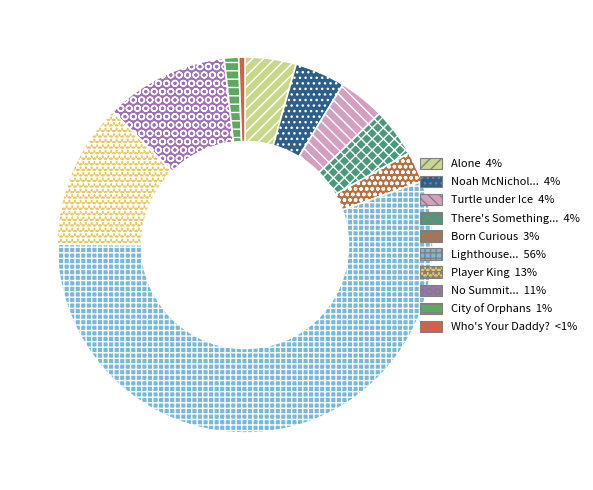

How many segments does this pie chart have?

10